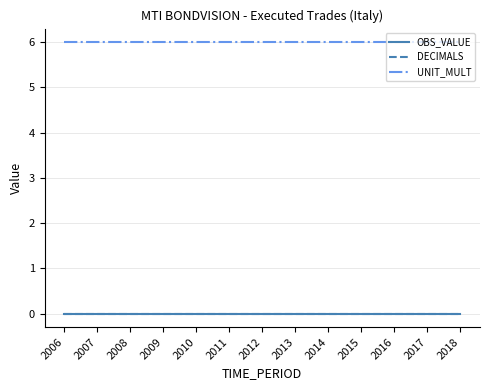

Is the value of UNIT_MULT at 2009 greater than the value of DECIMALS at 2012?

Yes